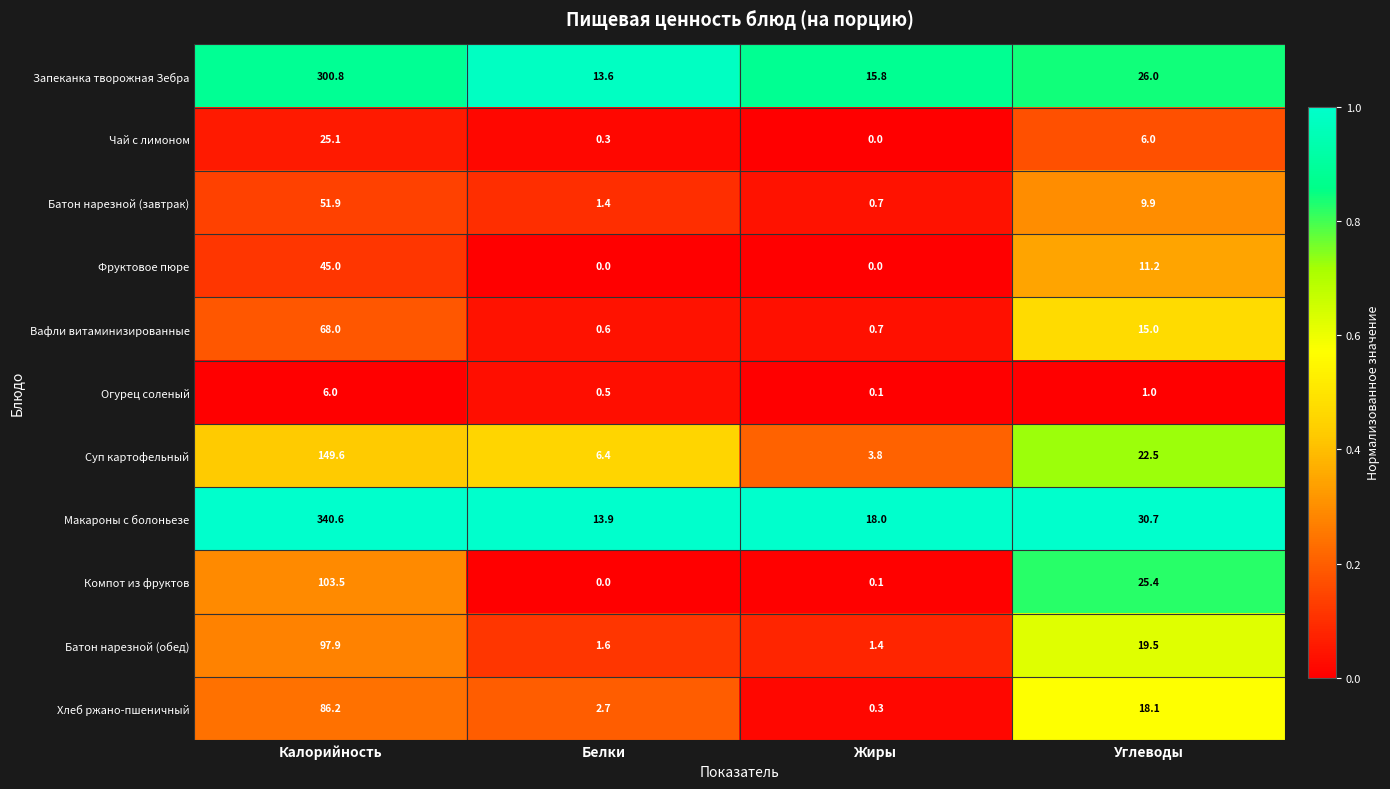

Where is Батон нарезной (обед) nearest to the value 49?

Углеводы